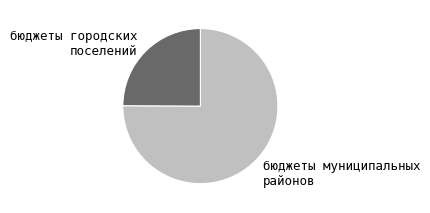

Approximately how many times larger is the value at бюджеты муниципальных районов compared to бюджеты городских поселений?

3.0